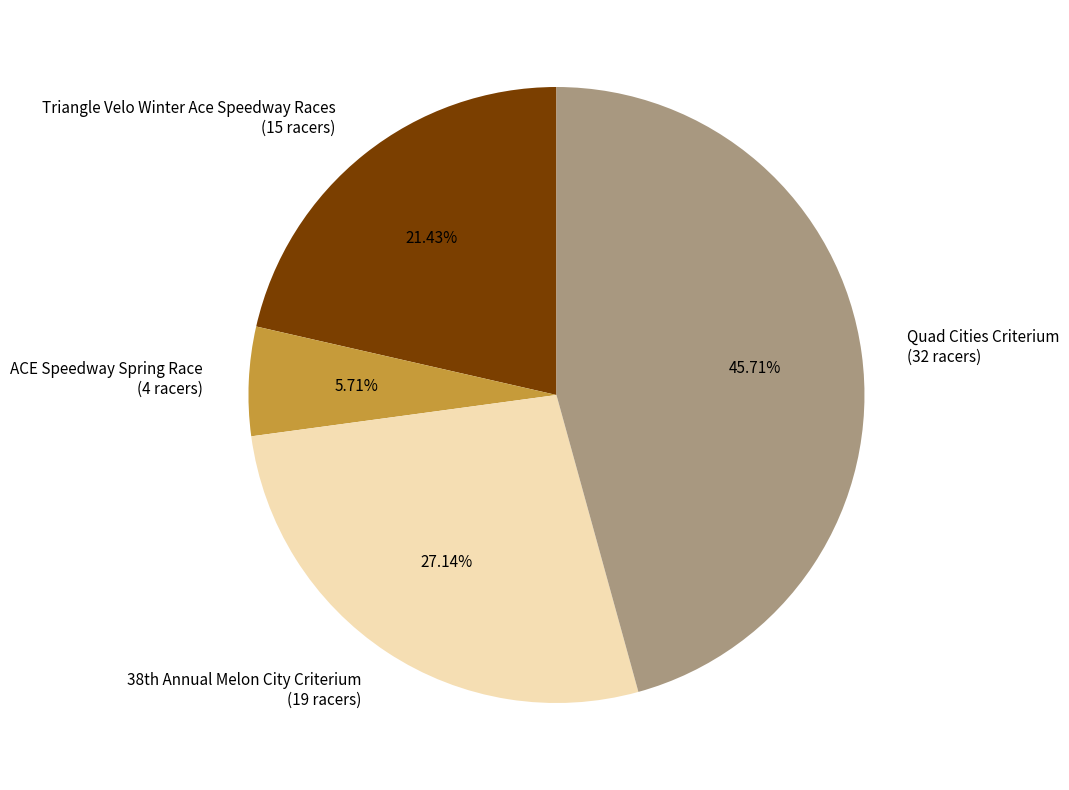

To the nearest percent, what portion does Triangle Velo Winter Ace Speedway Races represent?

21%